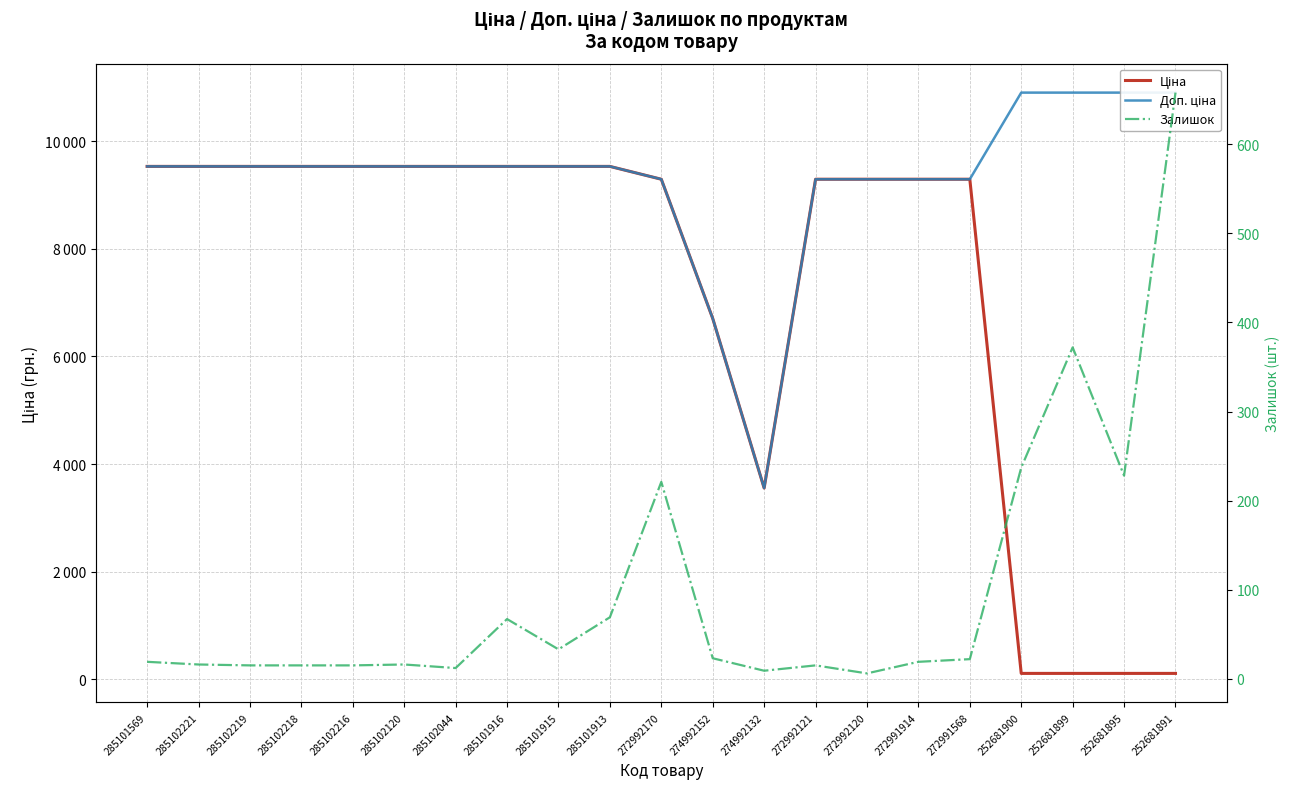

How many interior local peaks does the Залишок series have?

5